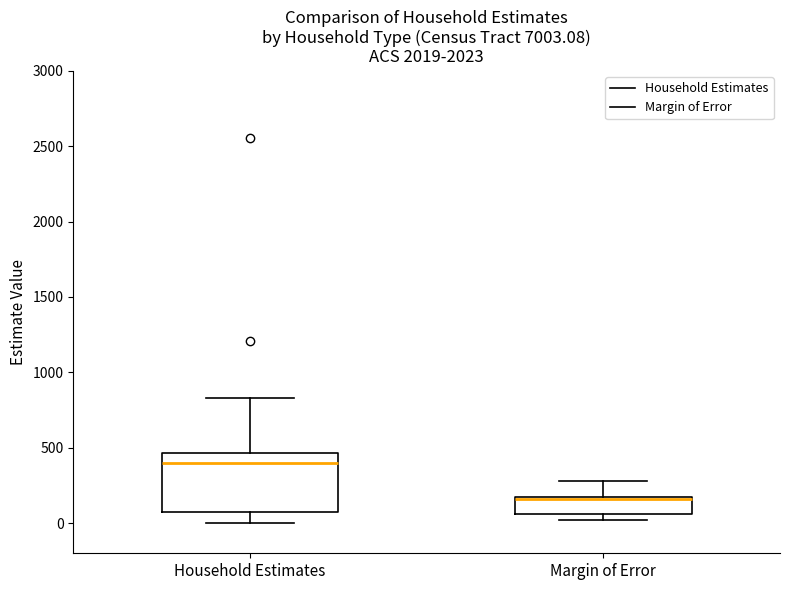

Which box has the highest median line?

Household Estimates